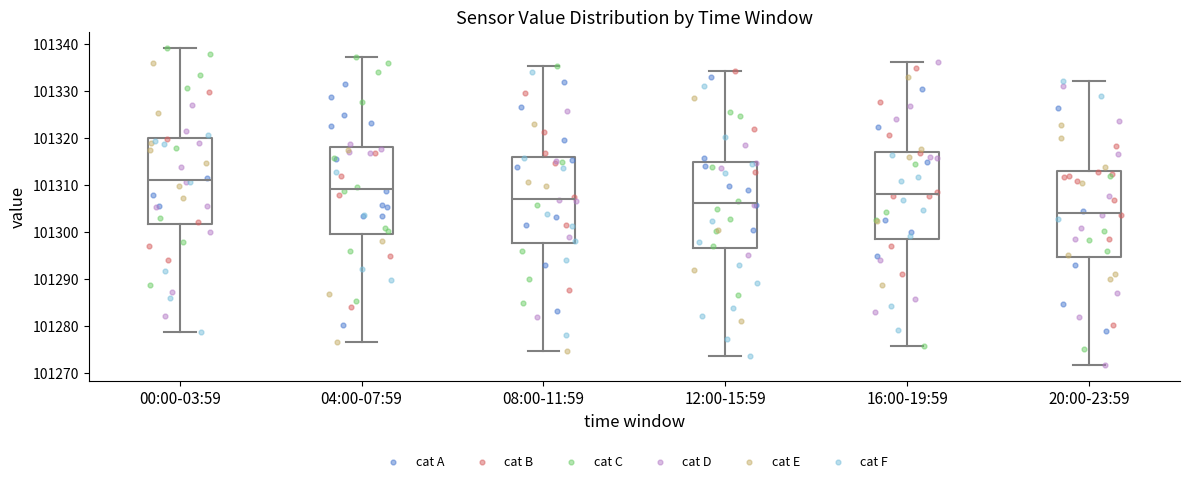

Which box's median line is the highest?

00:00-03:59